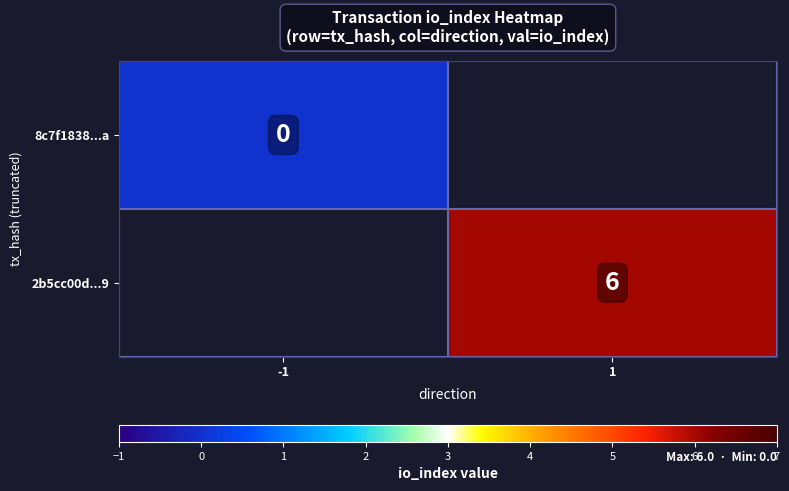

True or false: 2b5cc00d...9 has a value of 1 at 1.

False